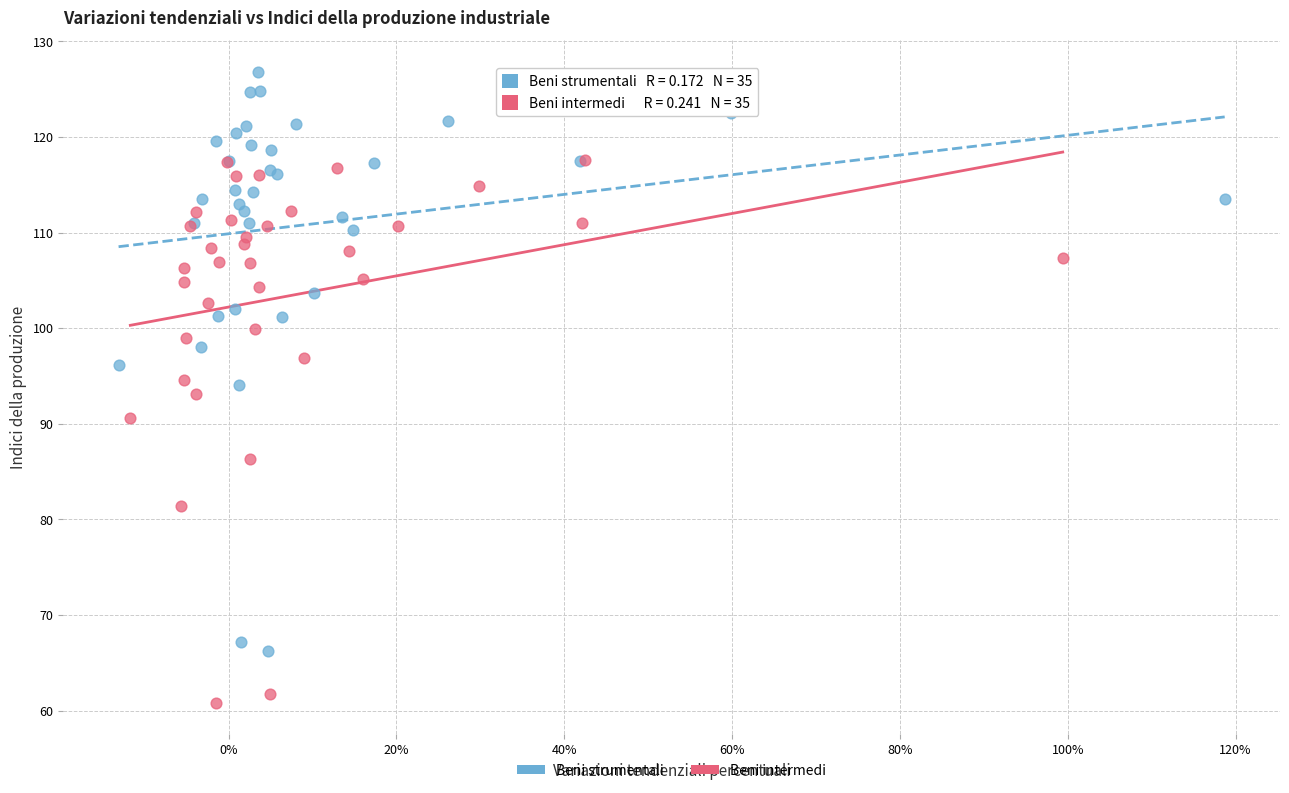

Which series reaches the minimum Y coordinate?

Beni intermedi